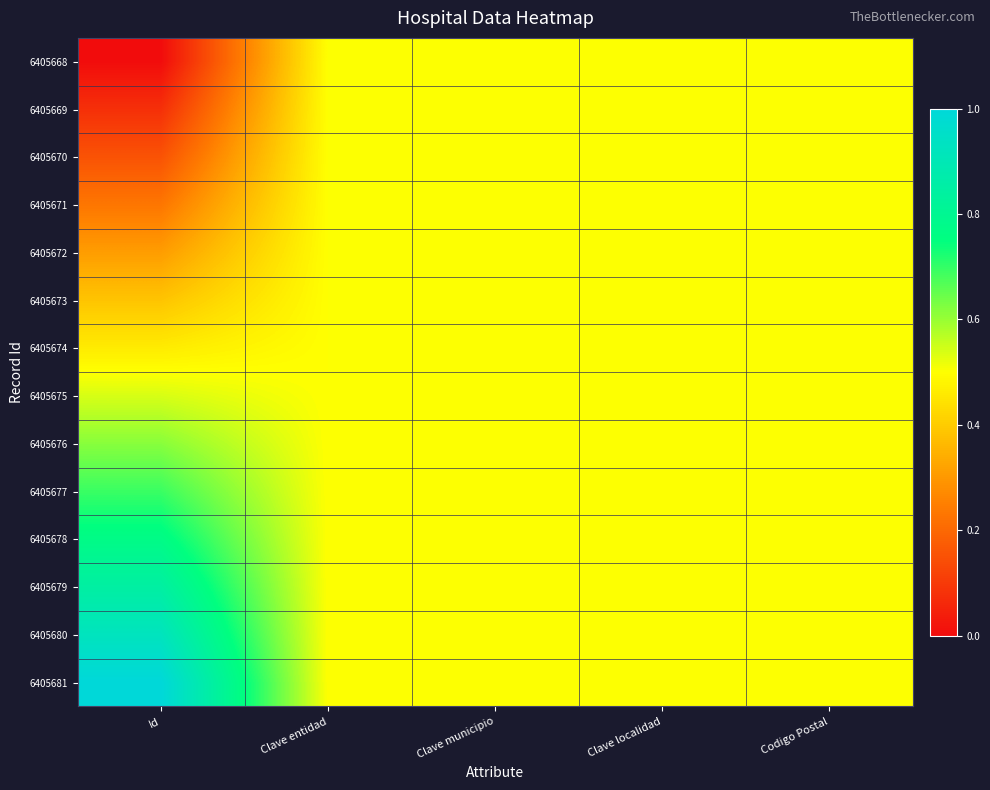

Which series changed the most between Clave entidad and Clave localidad?

6405668